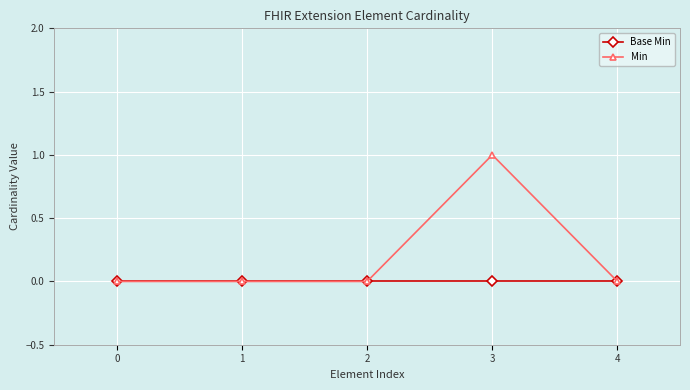

Reading left to right, transcribe all the data shown in this chart.

Base Min: 0	0	0	0	0
Min: 0	0	0	1	0